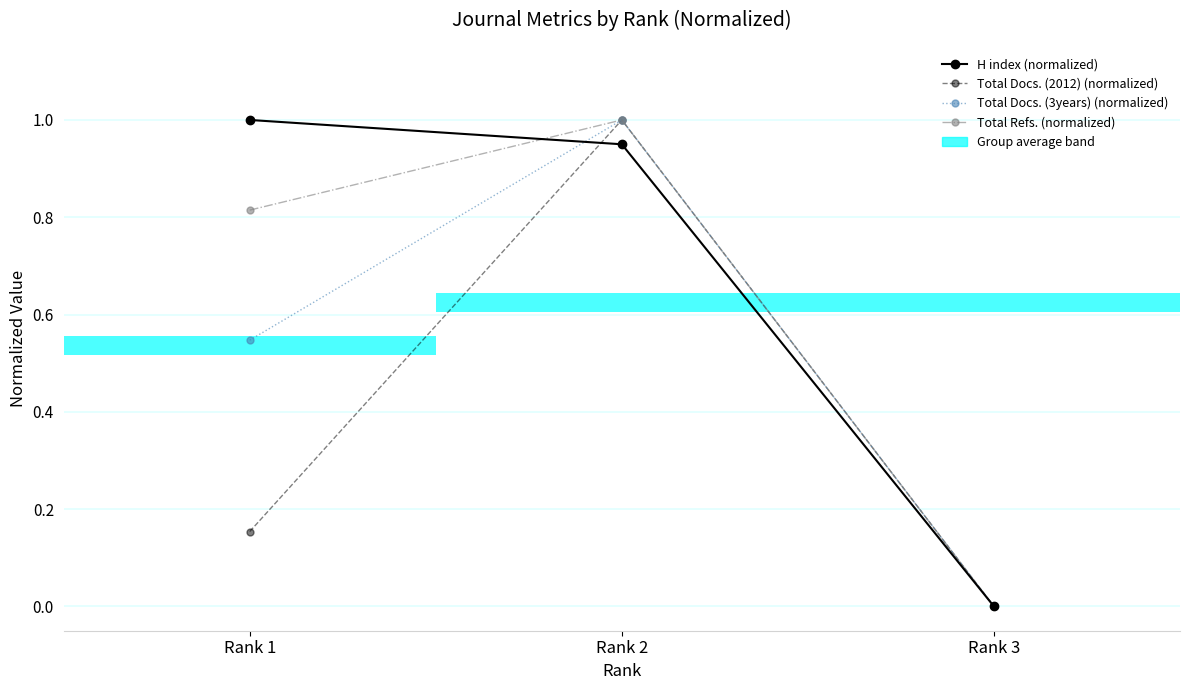

Does the chart have visible grid lines?

Yes